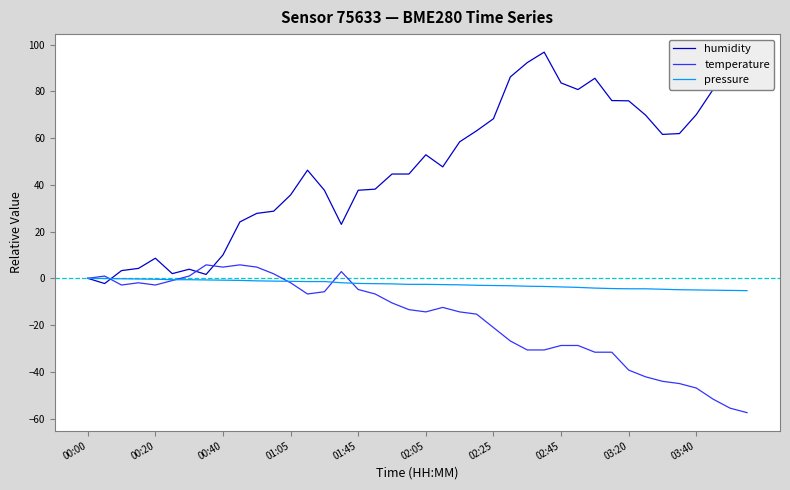

What is the maximum value for temperature?

5.7